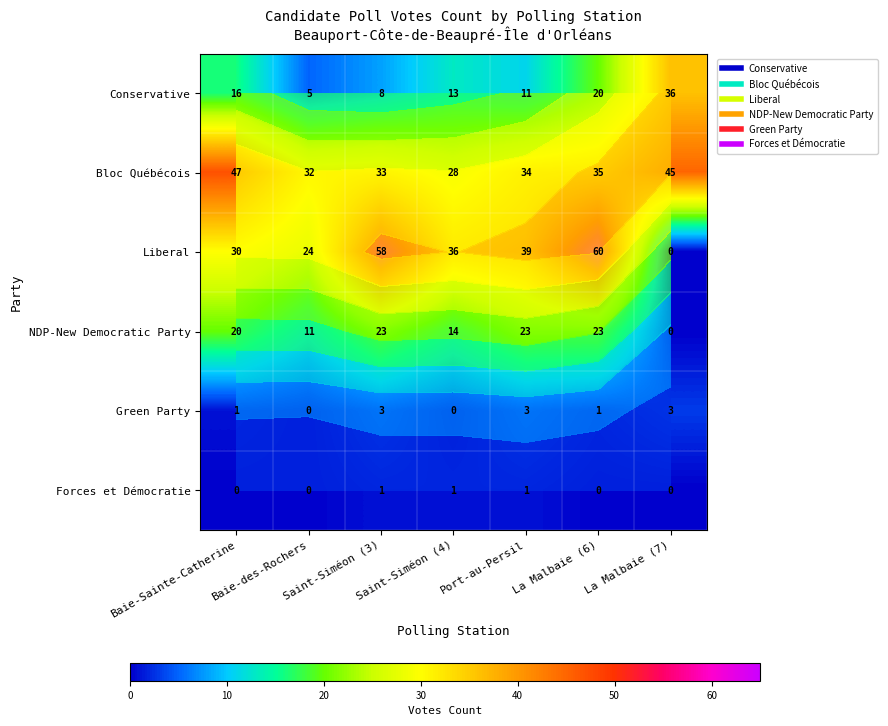

Which category has the highest value across all series?

La Malbaie (6)